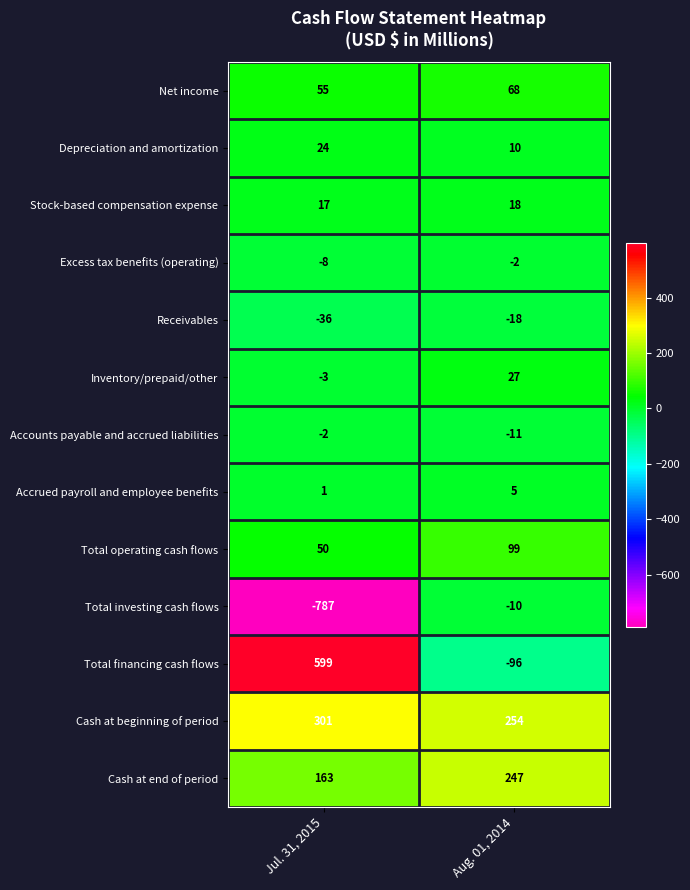

What is the difference between the highest and lowest values at Jul. 31, 2015?

1386